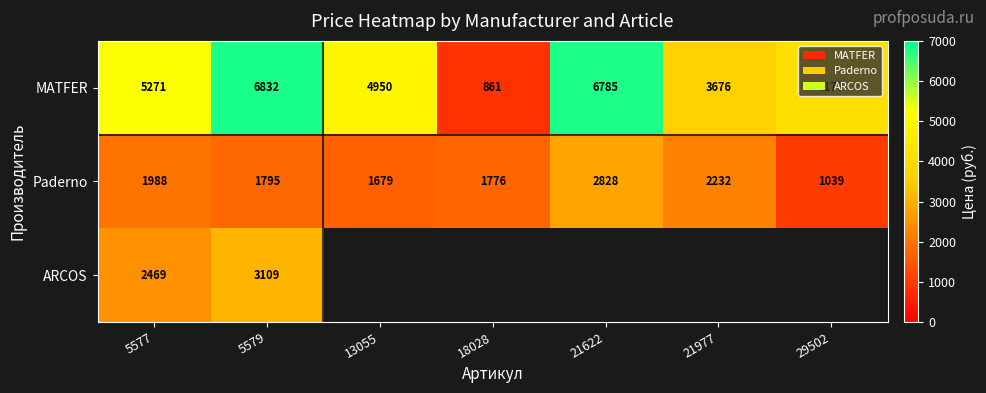

List the labels in order of MATFER value, largest first.

5579, 21622, 5577, 13055, 29502, 21977, 18028